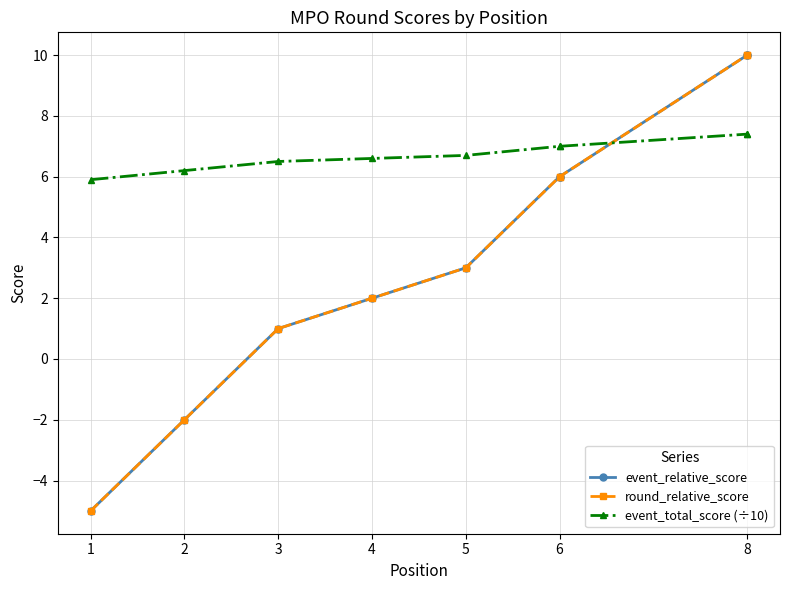

After their last crossing, which series has the higher values: event_total_score (÷10) or event_relative_score?

event_relative_score